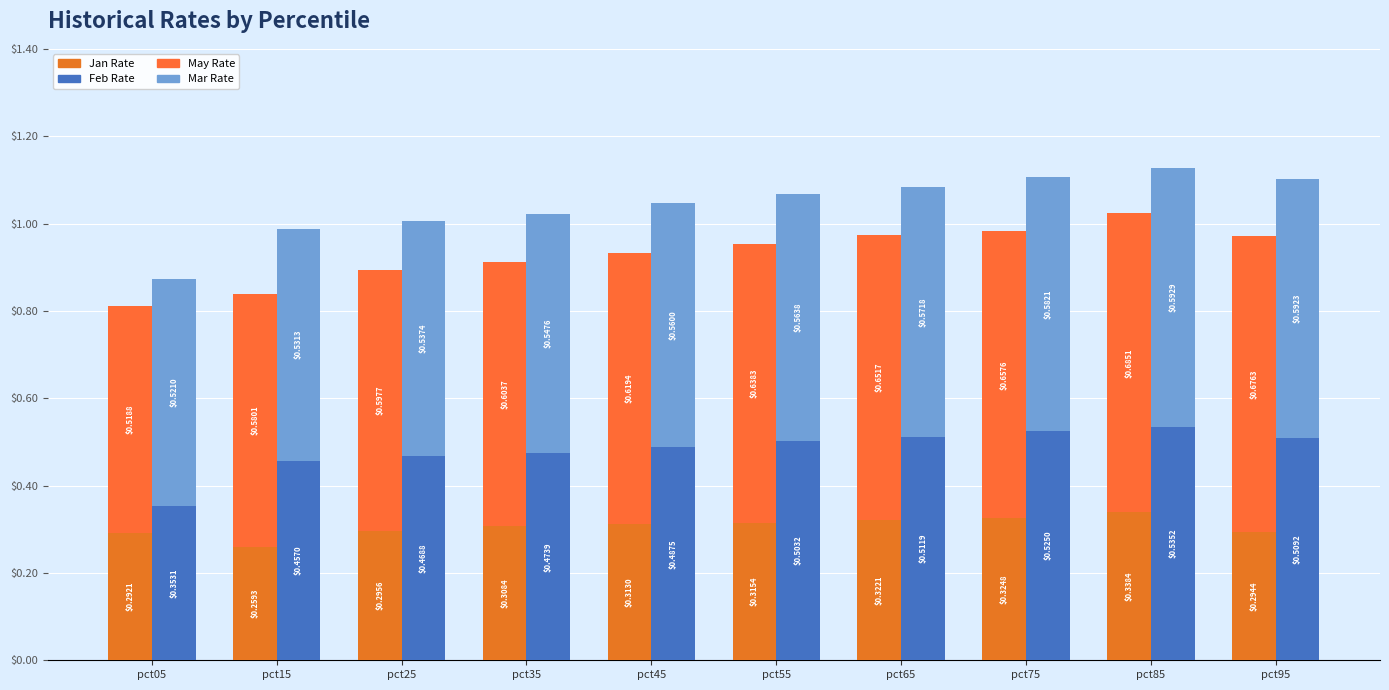

Which series has the largest range (max minus min)?

Feb